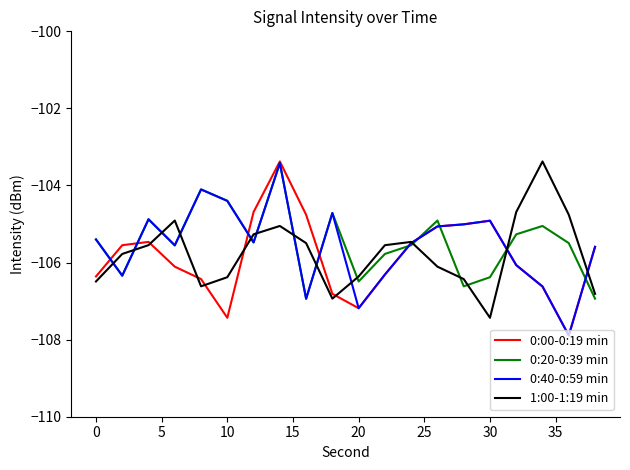

What is the minimum value shown in the chart?

-107.9